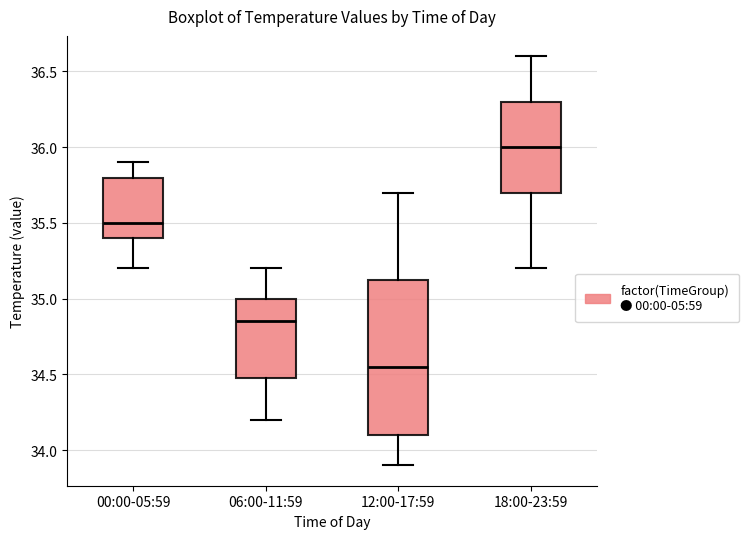

Reading left to right, transcribe this box plot: for each box, give where its median line is, the range the box spans, and where its two whiskers end, as read against the y-axis. The values are not printed on the chart, so give them approximately, as read against the axis.

00:00-05:59: median 35.50, box 35.40 to 35.80, whiskers 35.20 to 35.90
06:00-11:59: median 34.85, box 34.50 to 35.00, whiskers 34.20 to 35.20
12:00-17:59: median 34.55, box 34.10 to 35.15, whiskers 33.90 to 35.70
18:00-23:59: median 36.00, box 35.70 to 36.30, whiskers 35.20 to 36.60